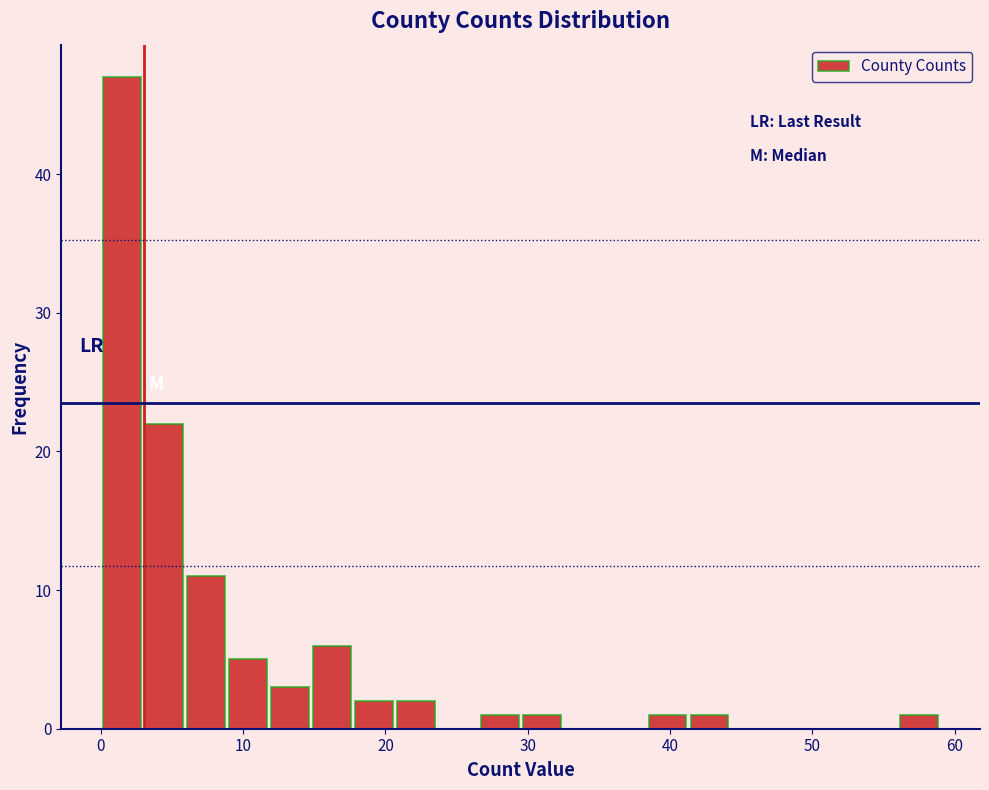

Around what value on the x-axis is the tallest bar? Give the approximate position of its centre, as read against the axis.

1